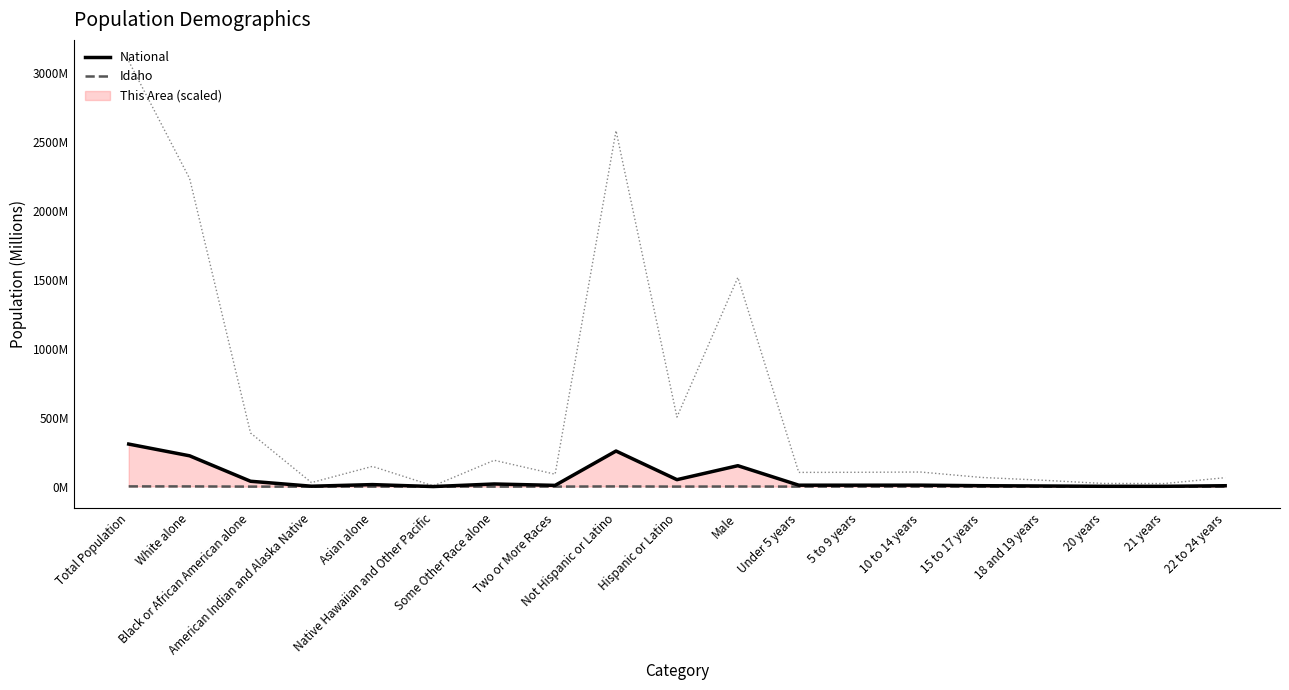

Is it true that National equals 258.3 at Not Hispanic or Latino?

True